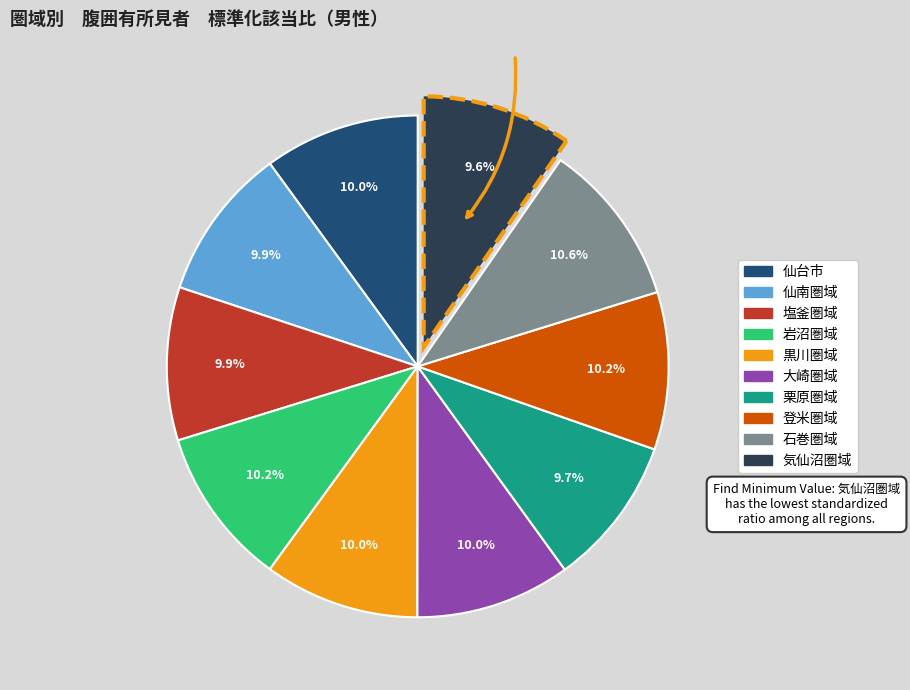

To the nearest percent, what portion does 塩釜圏域 represent?

10%